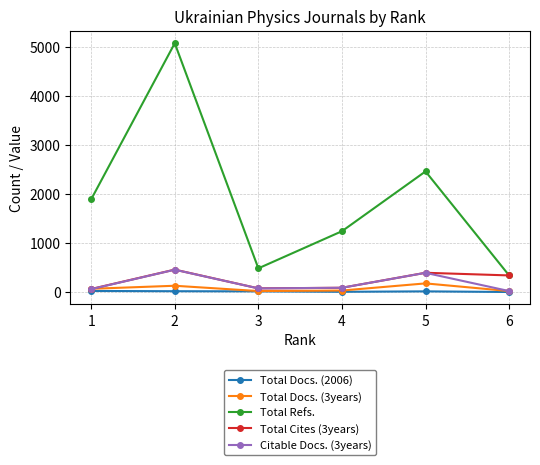

How many values in the Total Docs. (3years) series are below 73?

3